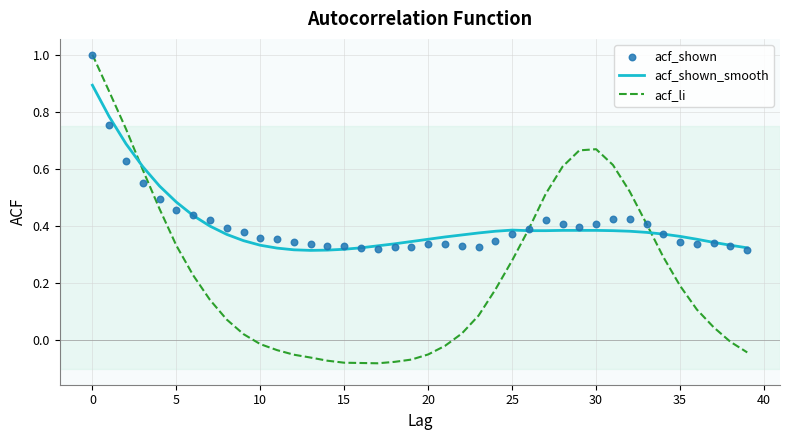

What is the total value across all series at 27?

1.3